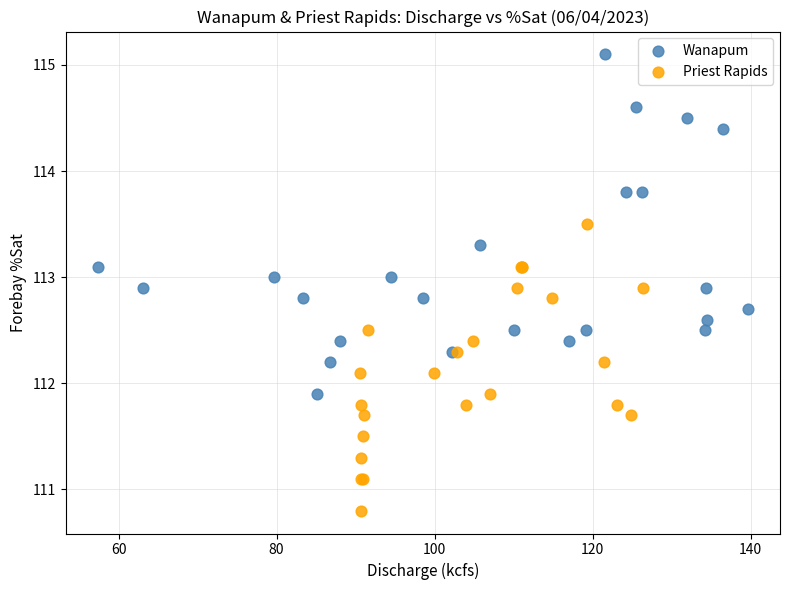

Which series contains the lowest Y value?

Priest Rapids